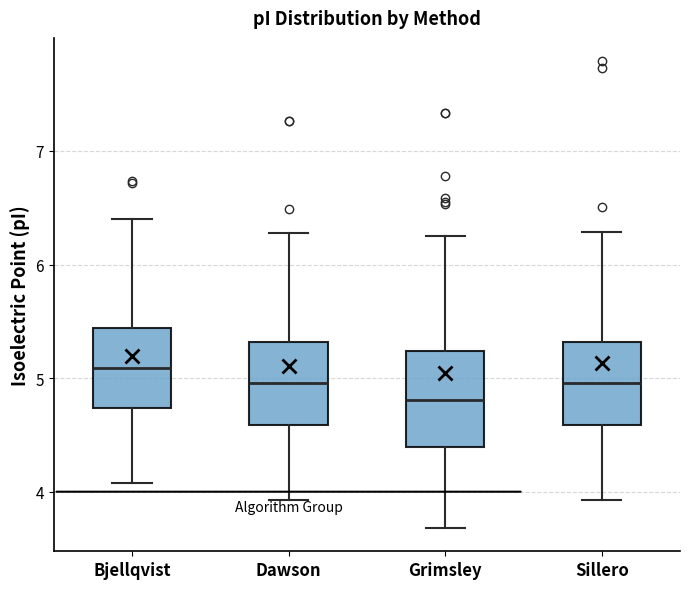

Reading left to right, read every box against the y-axis: the position of its median line, the range the box covers, and the ends of its whiskers. The values are not printed on the chart, so give them approximately, as read against the axis.

Bjellqvist: median 5.1, box 4.7 to 5.4, whiskers 4.1 to 6.4
Dawson: median 5.0, box 4.6 to 5.3, whiskers 3.9 to 6.3
Grimsley: median 4.8, box 4.4 to 5.2, whiskers 3.7 to 6.2
Sillero: median 5.0, box 4.6 to 5.3, whiskers 3.9 to 6.3